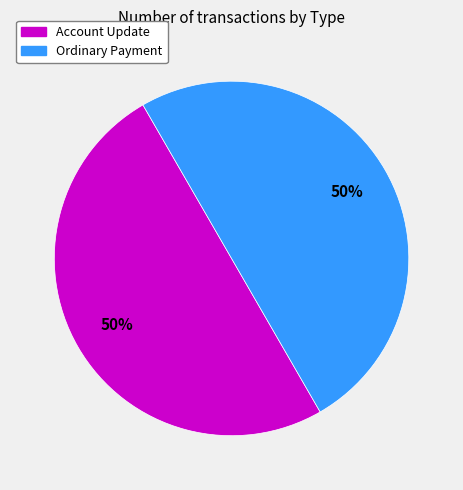

Approximately how many times larger is the value at Ordinary Payment compared to Account Update?

1.0